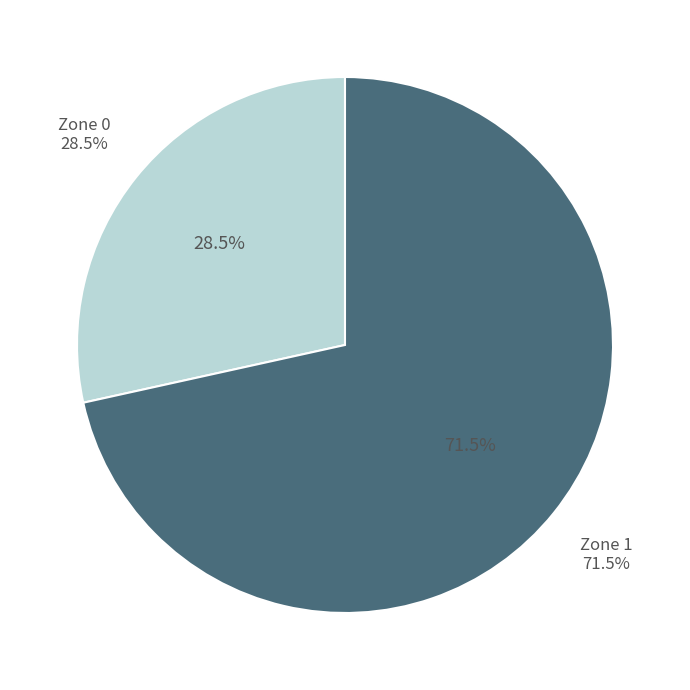

Between Zone 0 and Zone 1, which is larger?

Zone 1